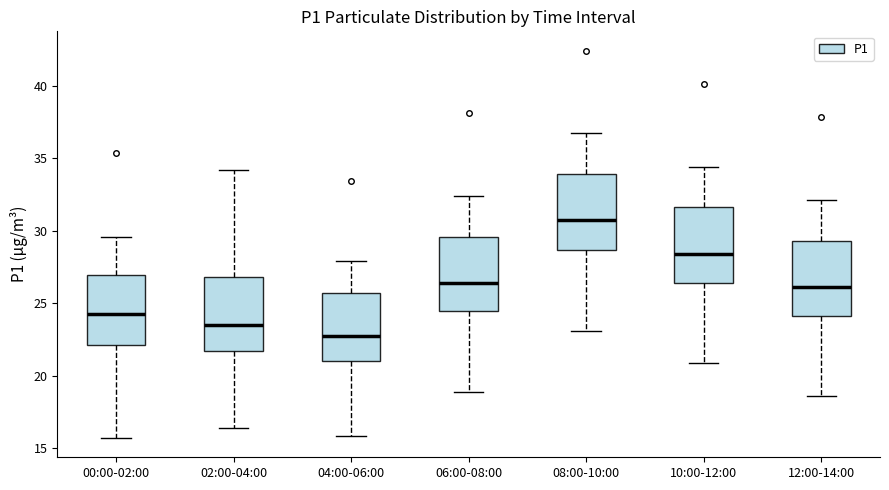

Reading left to right, transcribe this box plot: for each box, give where its median line is, the range the box spans, and where its two whiskers end, as read against the y-axis. The values are not printed on the chart, so give them approximately, as read against the axis.

00:00-02:00: median 24.0, box 22.0 to 27.0, whiskers 15.5 to 29.5
02:00-04:00: median 23.5, box 21.5 to 27.0, whiskers 16.5 to 34.0
04:00-06:00: median 23.0, box 21.0 to 25.5, whiskers 16.0 to 28.0
06:00-08:00: median 26.5, box 24.5 to 29.5, whiskers 19.0 to 32.5
08:00-10:00: median 30.5, box 28.5 to 34.0, whiskers 23.0 to 36.5
10:00-12:00: median 28.5, box 26.5 to 31.5, whiskers 21.0 to 34.5
12:00-14:00: median 26.0, box 24.0 to 29.5, whiskers 18.5 to 32.0